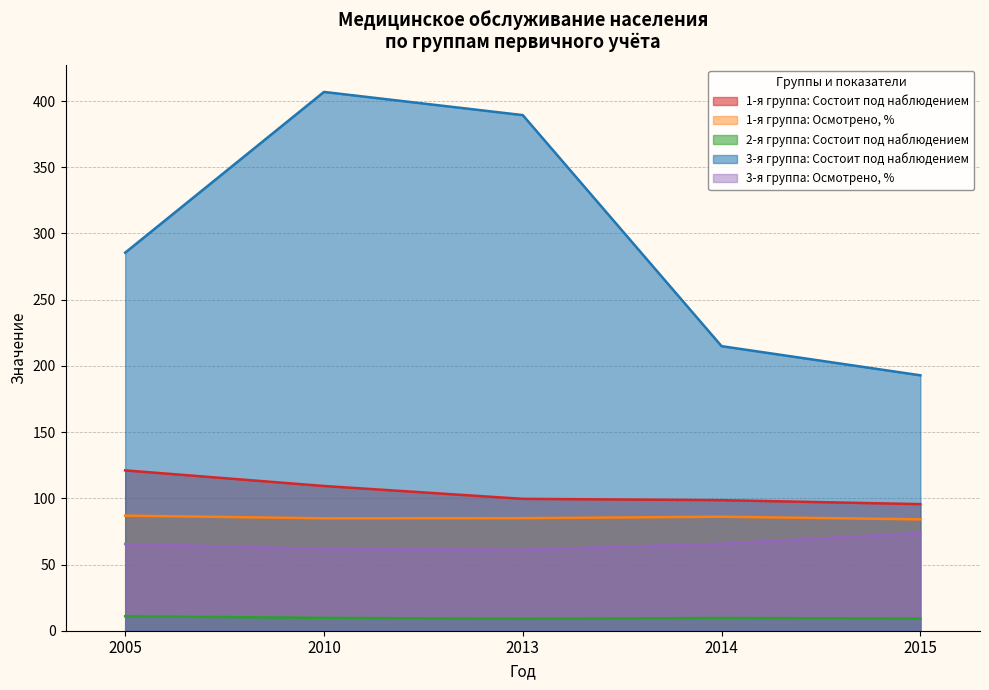

Count the number of categories in the chart.

5